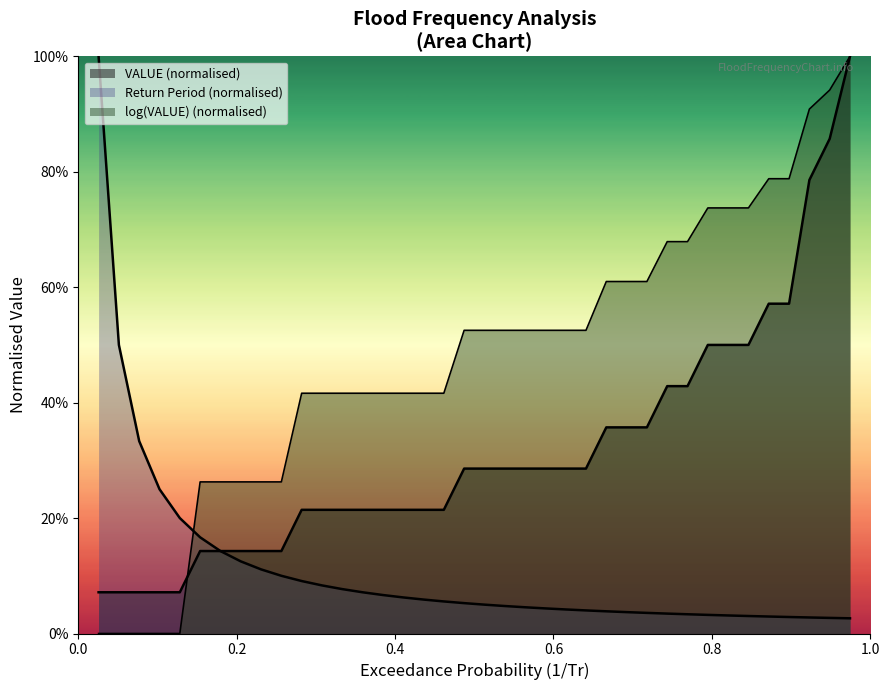

How many lines are shown in the chart?

3